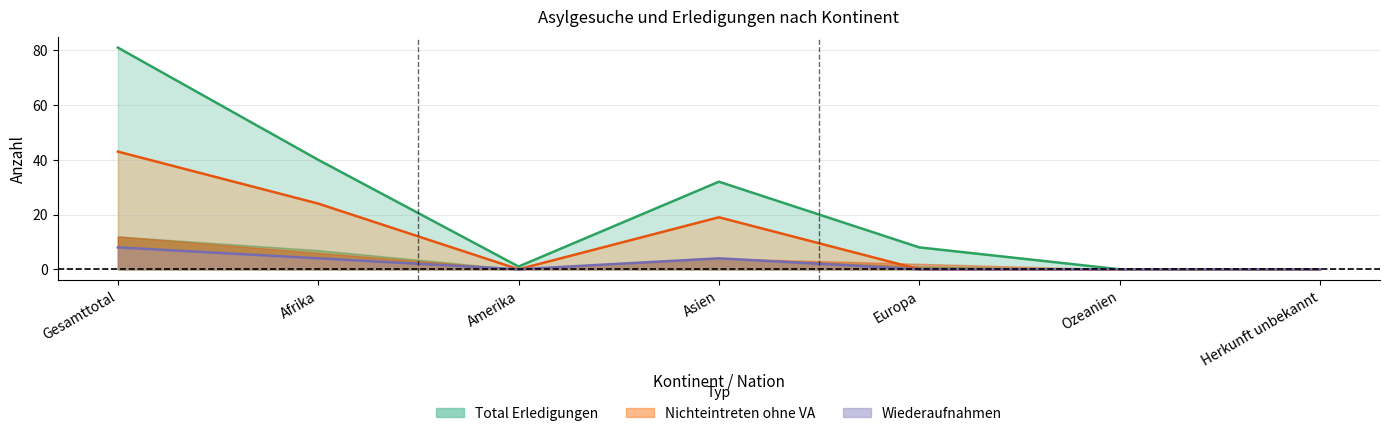

Reading left to right, list all the values displayed in this chart.

Total_Erledigungen: Gesamttotal=81	Afrika=40	Amerika=1	Asien=32	Europa=8	Ozeanien=0	Herkunft unbekannt=0
Ablehnungen_mit_VA: Gesamttotal=8	Afrika=4	Amerika=0	Asien=4	Europa=0	Ozeanien=0	Herkunft unbekannt=0
Nichteintreten_ohne_VA: Gesamttotal=43	Afrika=24	Amerika=0	Asien=19	Europa=0	Ozeanien=0	Herkunft unbekannt=0